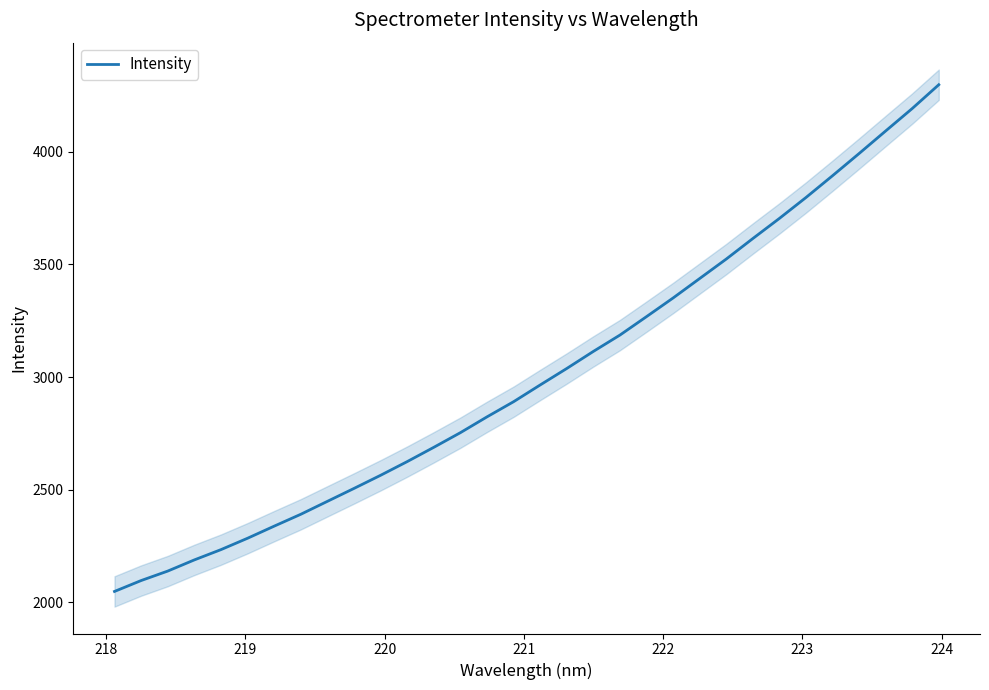

What is the lowest value of the Intensity series?

2048.7